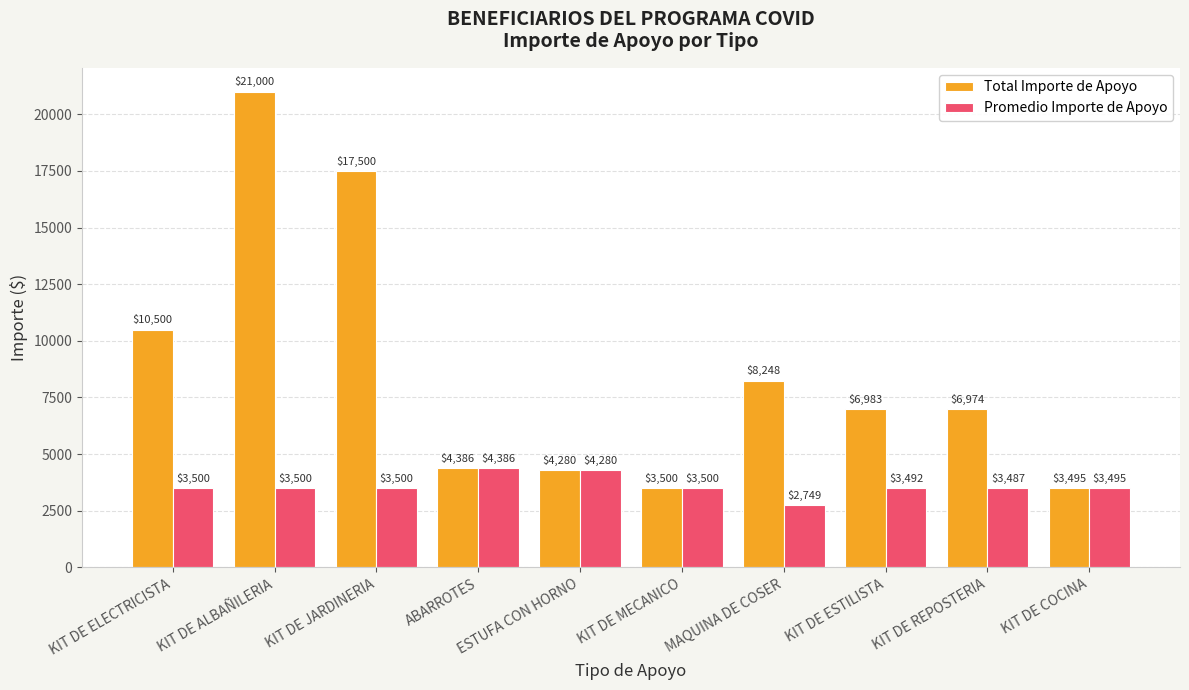

How many values in the Promedio Importe de Apoyo series are below 3500?

4